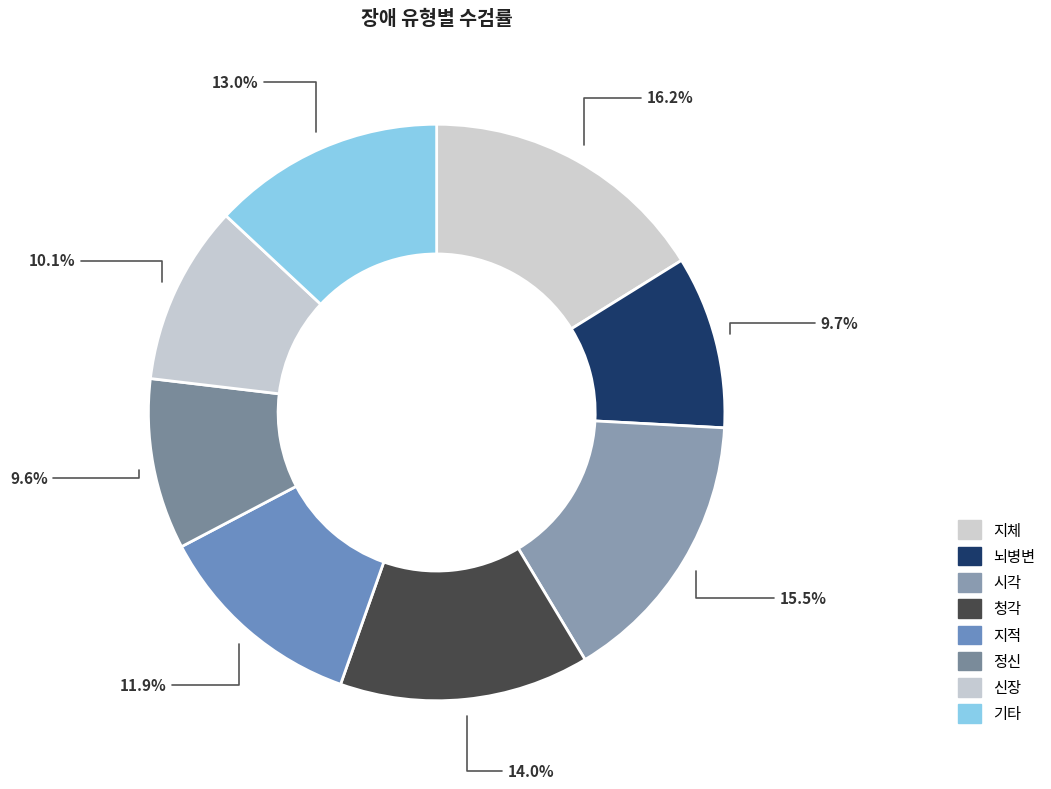

How many slices are in this pie chart?

8